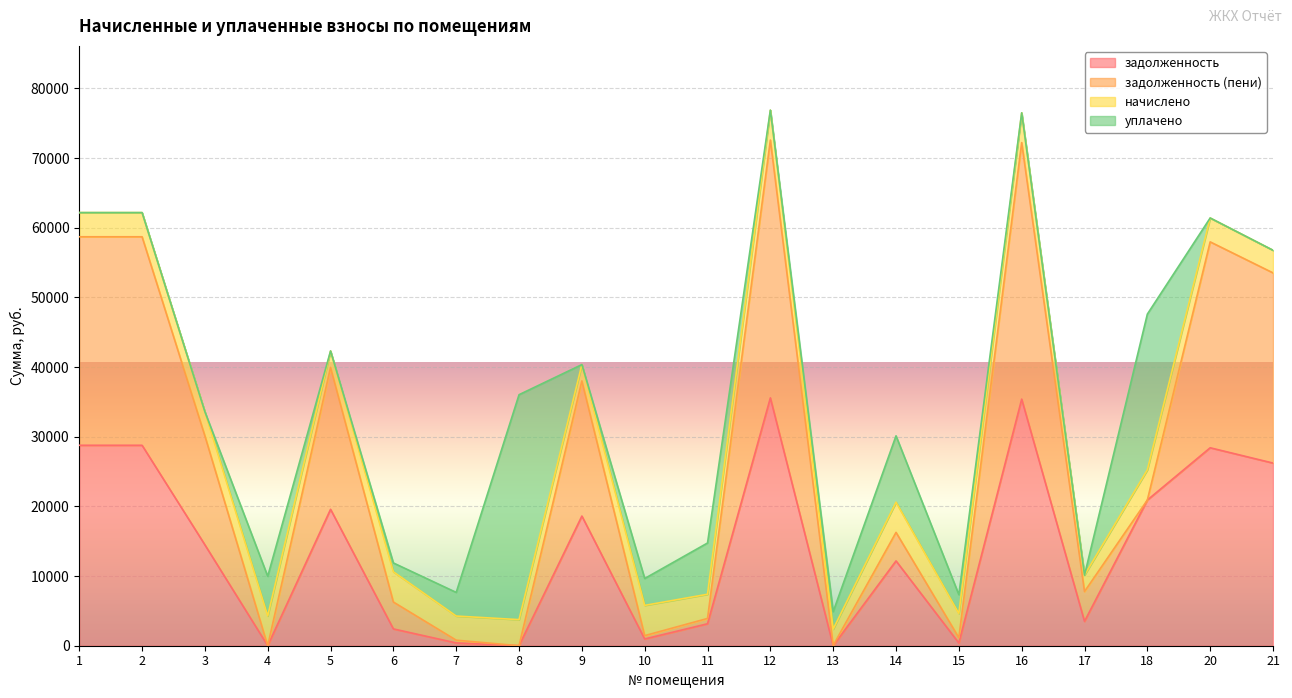

At which category does задолженность (пени) reach its first local valley?

4